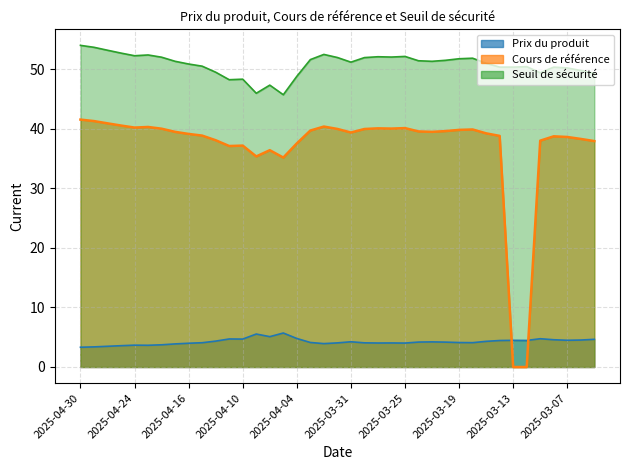

What is the greatest value displayed?

54.0